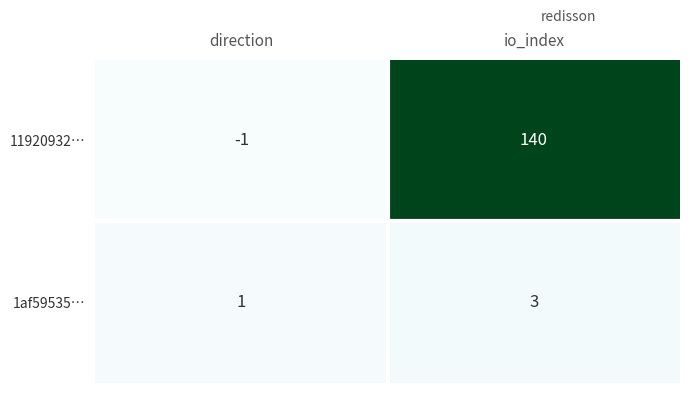

Is the value of 11920932… at direction greater than the value of 1af59535… at direction?

No